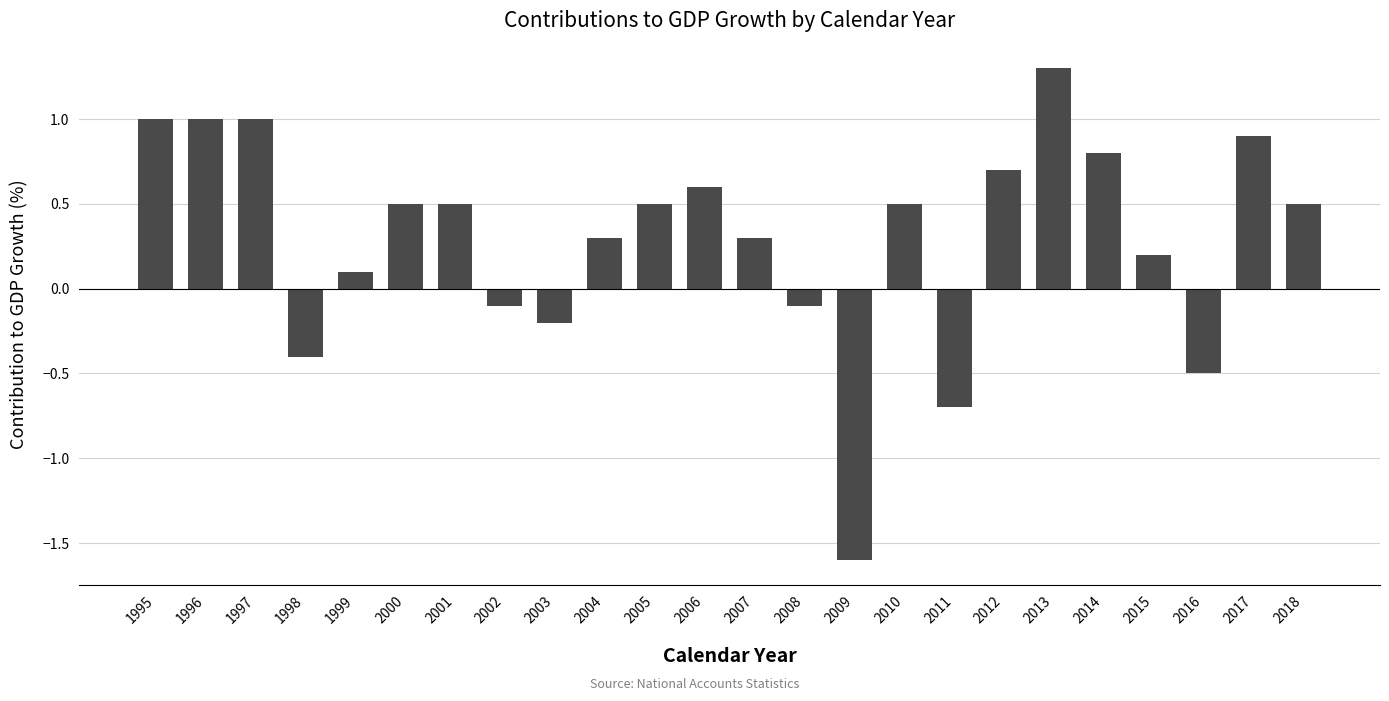

At which label does the data first exceed 0?

1995